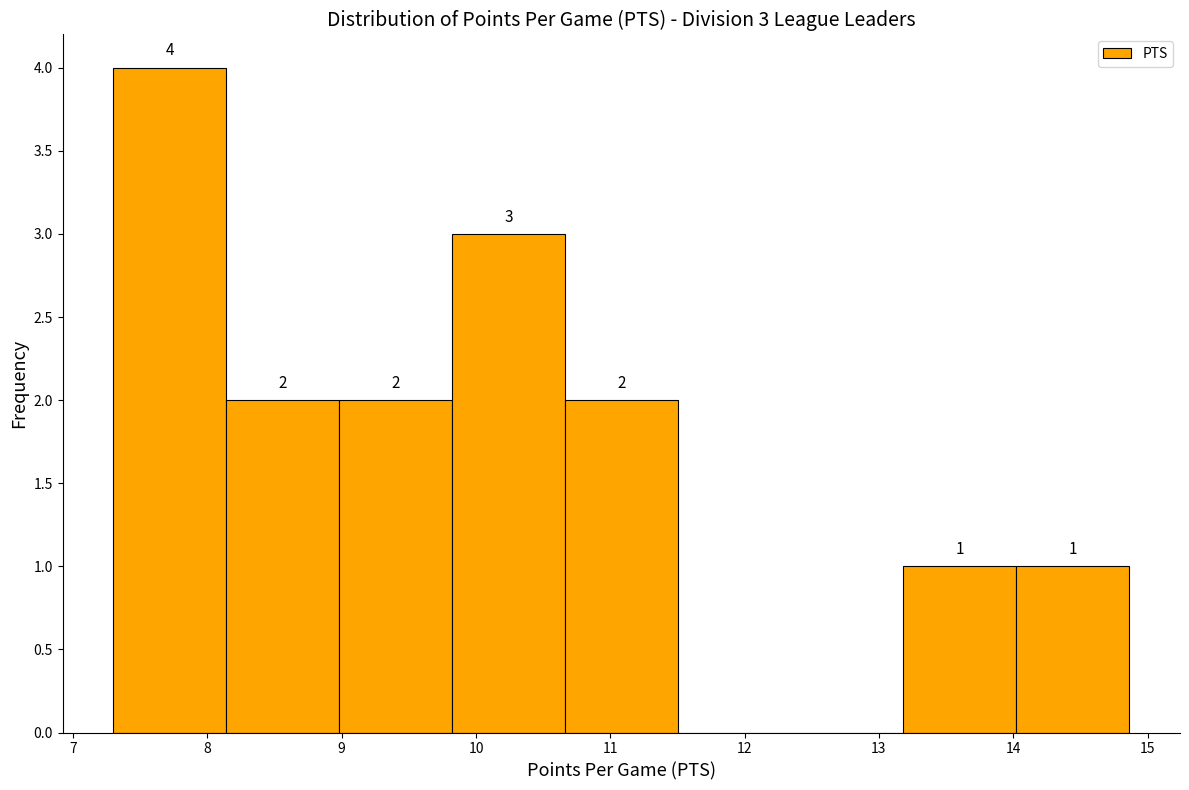

Which range on the x-axis has the tallest bar?

7.3 to 8.1